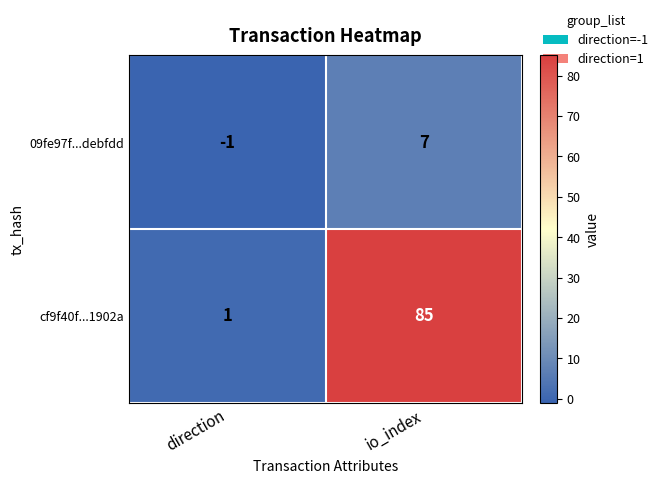

Reading left to right, what are all the values shown in this chart?

09fe97f...debfdd: -1	7
cf9f40f...1902a: 1	85